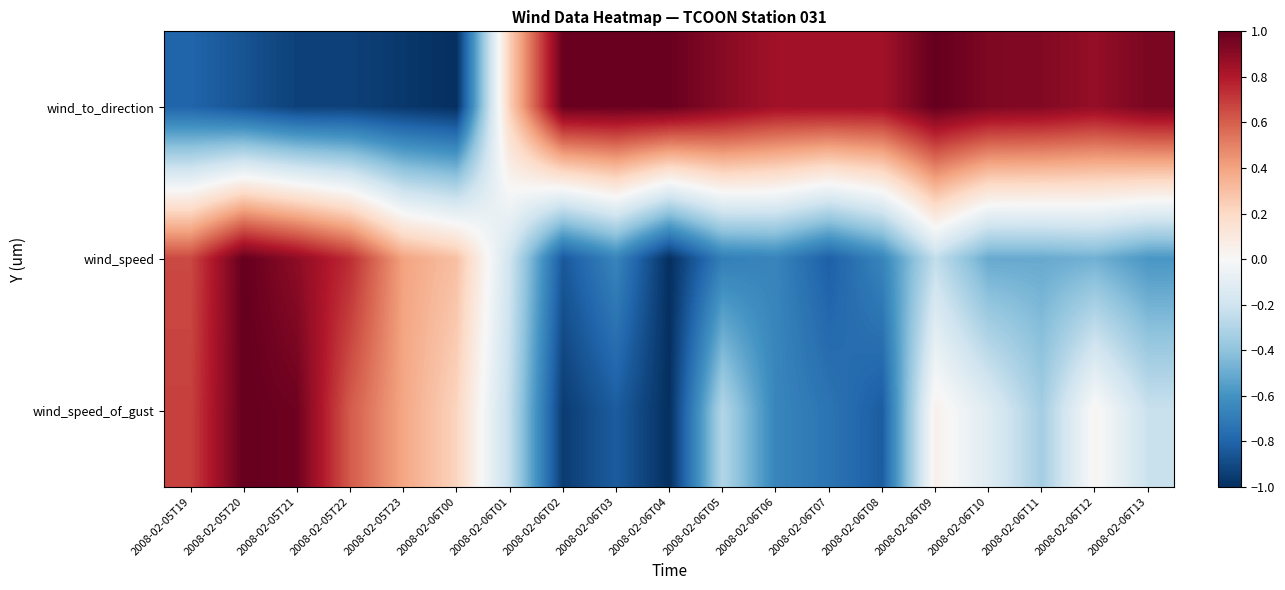

What is the spread (max minus min) of values at 2008-02-05T20?

1.9